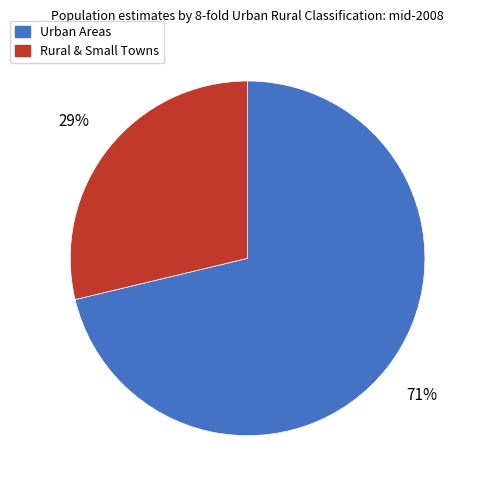

What is the largest slice in the pie chart?

Urban Areas